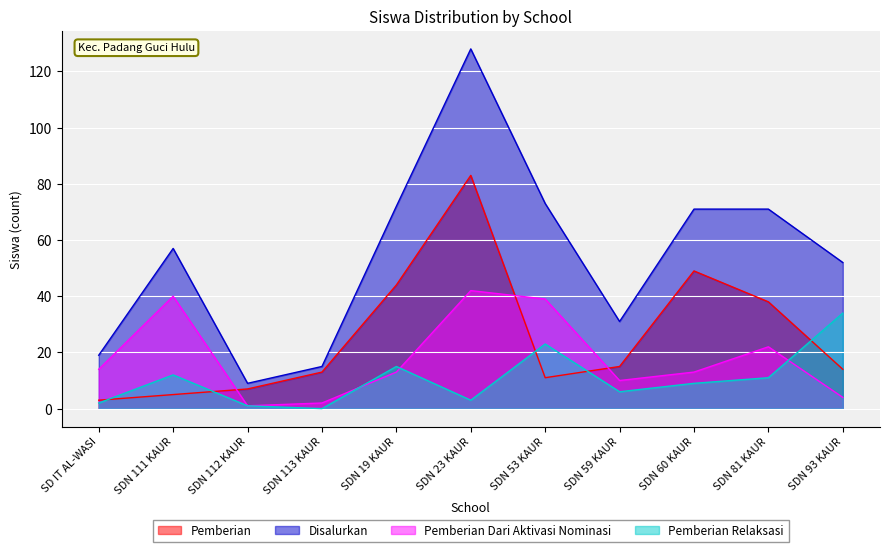

Reading left to right, list all the values displayed in this chart.

Pemberian: 3	5	7	13	44	83	11	15	49	38	14
Disalurkan: 19	57	9	15	72	128	73	31	71	71	52
Pemberian Dari Aktivasi Nominasi: 14	40	1	2	13	42	39	10	13	22	4
Pemberian Relaksasi: 2	12	1	0	15	3	23	6	9	11	34